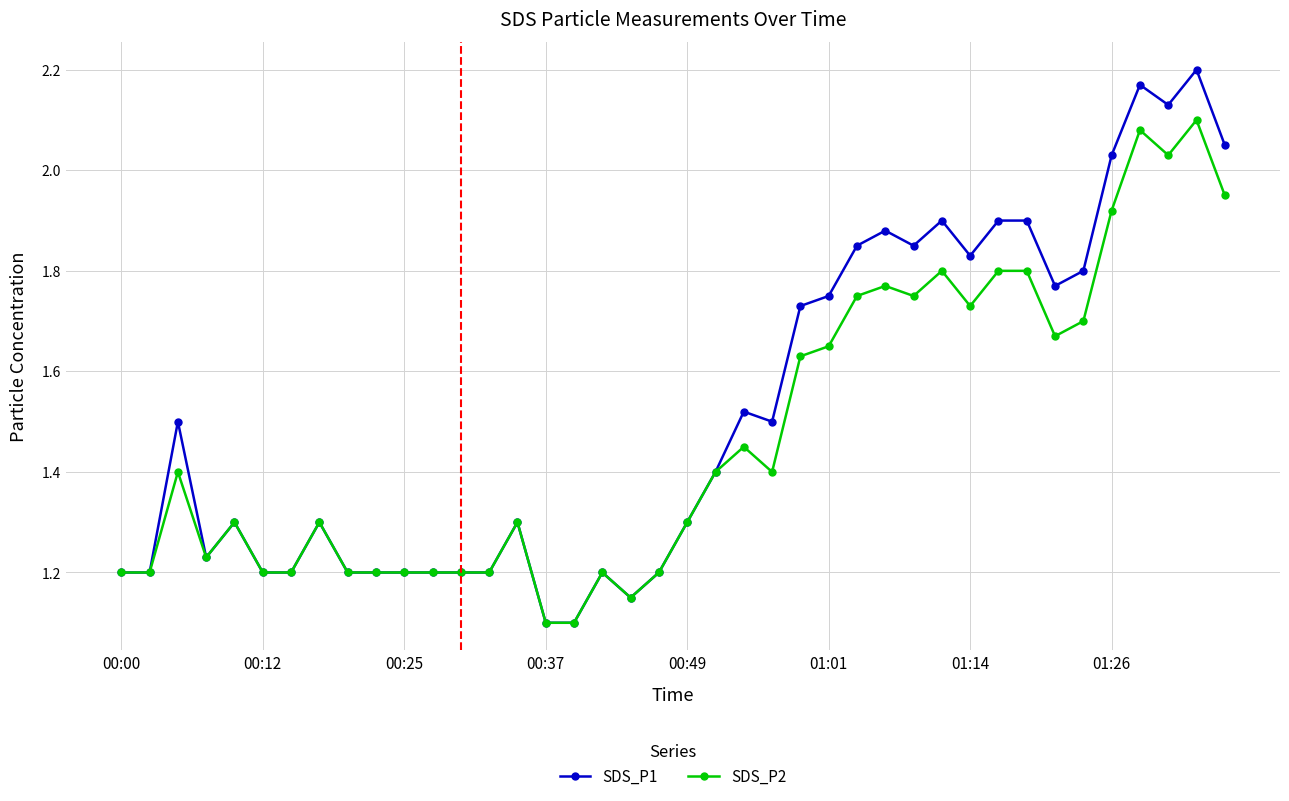

True or false: SDS_P2 has more than 0 interior local peaks.

True